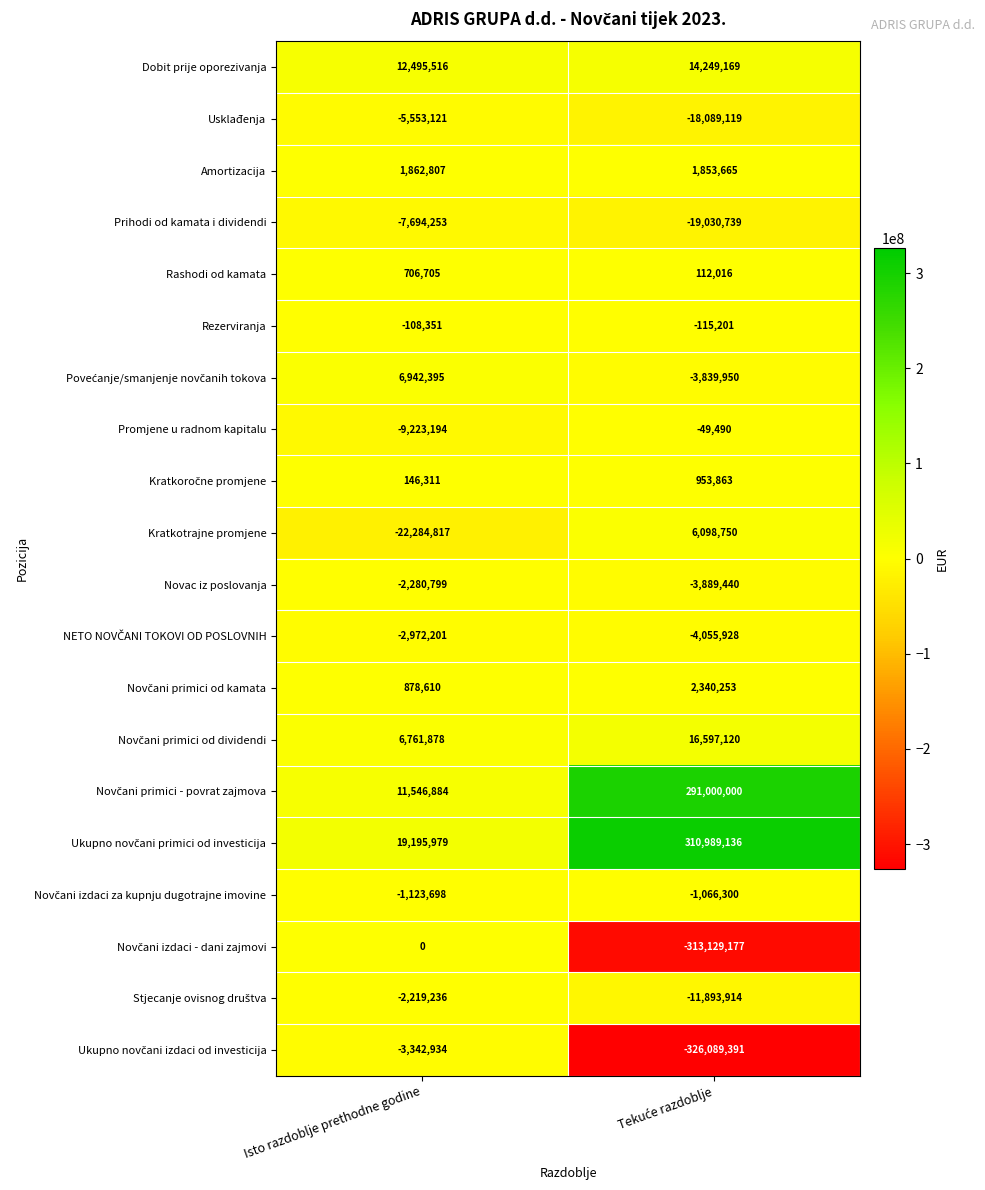

What is the sum of all Kratkotrajne promjene values?

-16186067